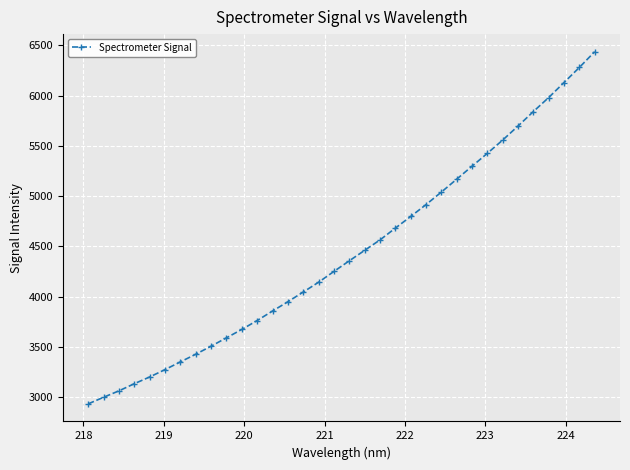

What is the smallest value displayed?

2935.2